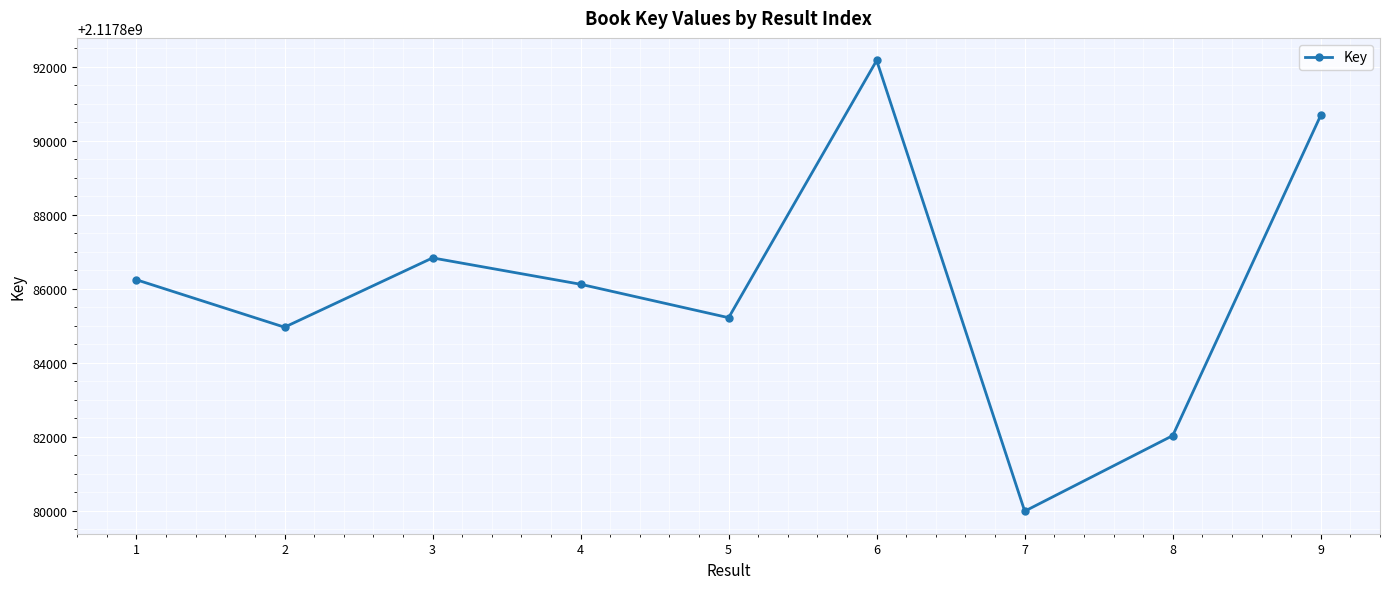

Is this an area chart (filled region under the line)?

No